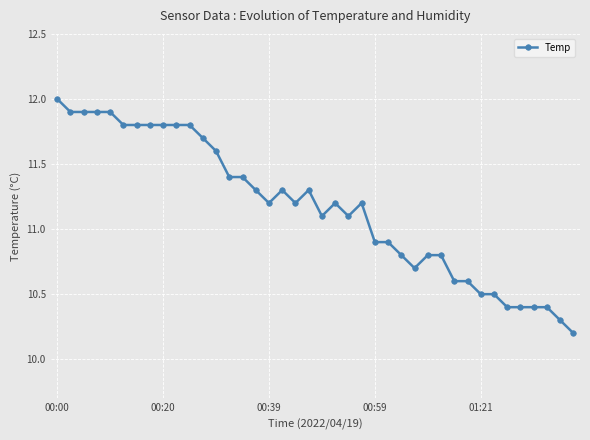

True or false: the data has more than 2 interior local peaks.

True